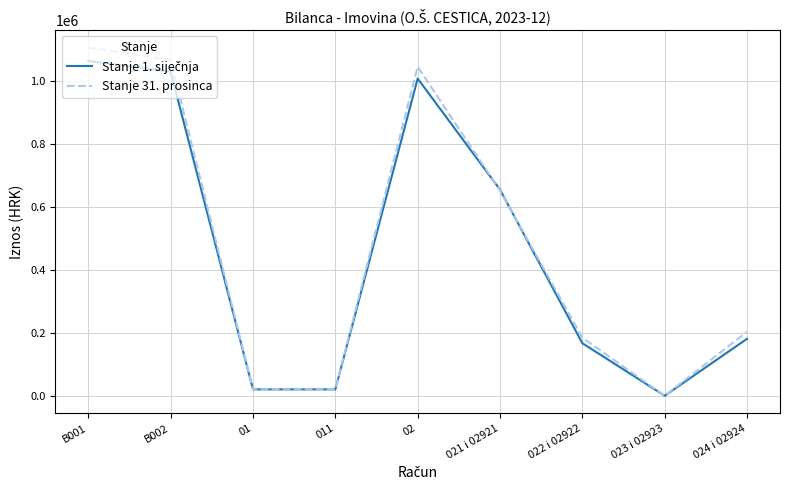

At which category is the sum across all series the highest?

B001